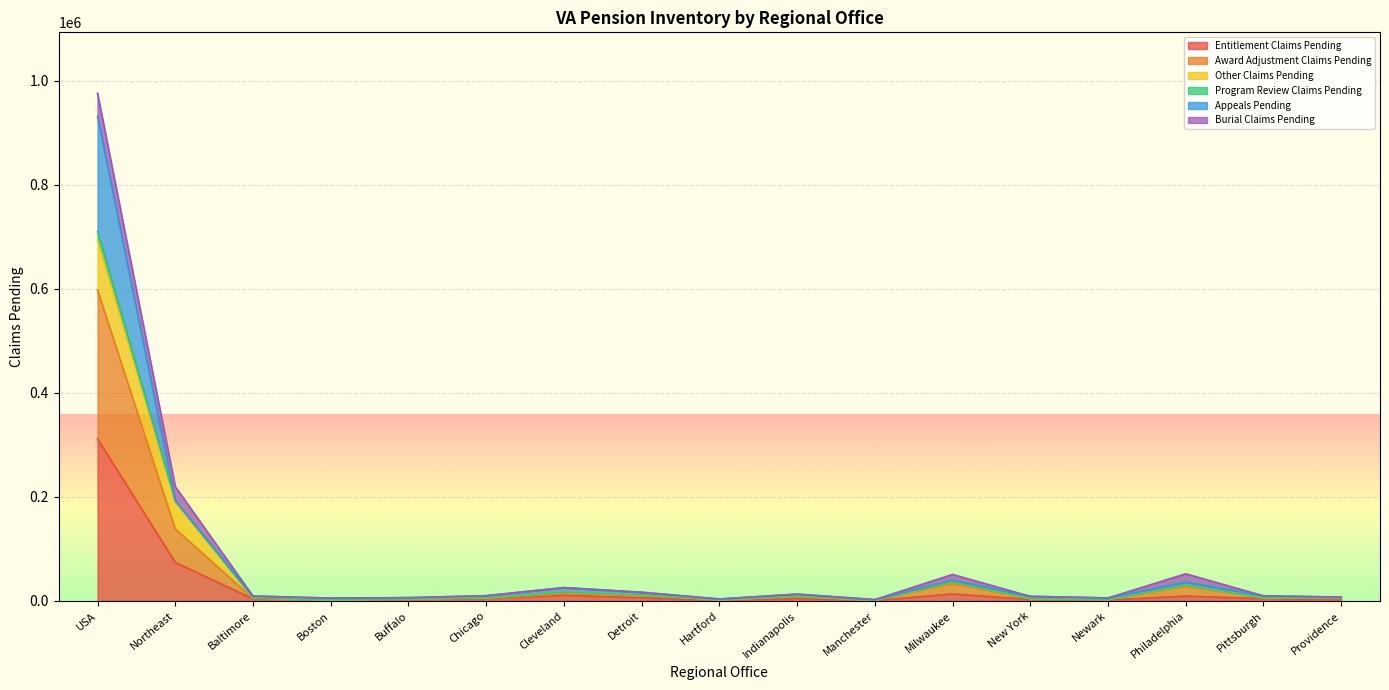

At which category is the sum across all series the highest?

USA